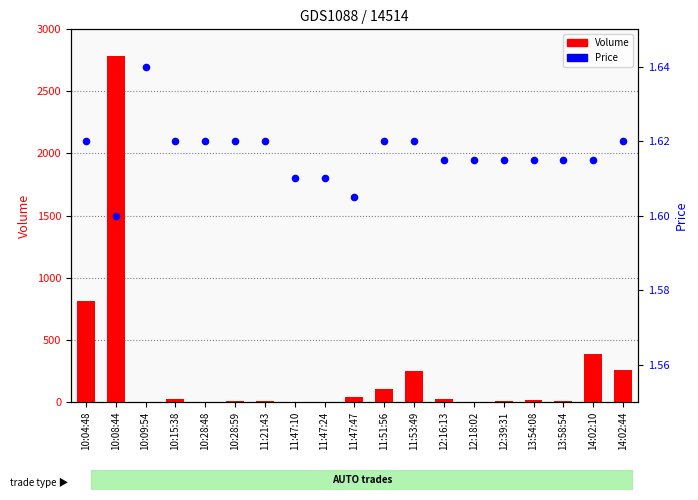

Which series has the largest Y range (max minus min)?

Volume